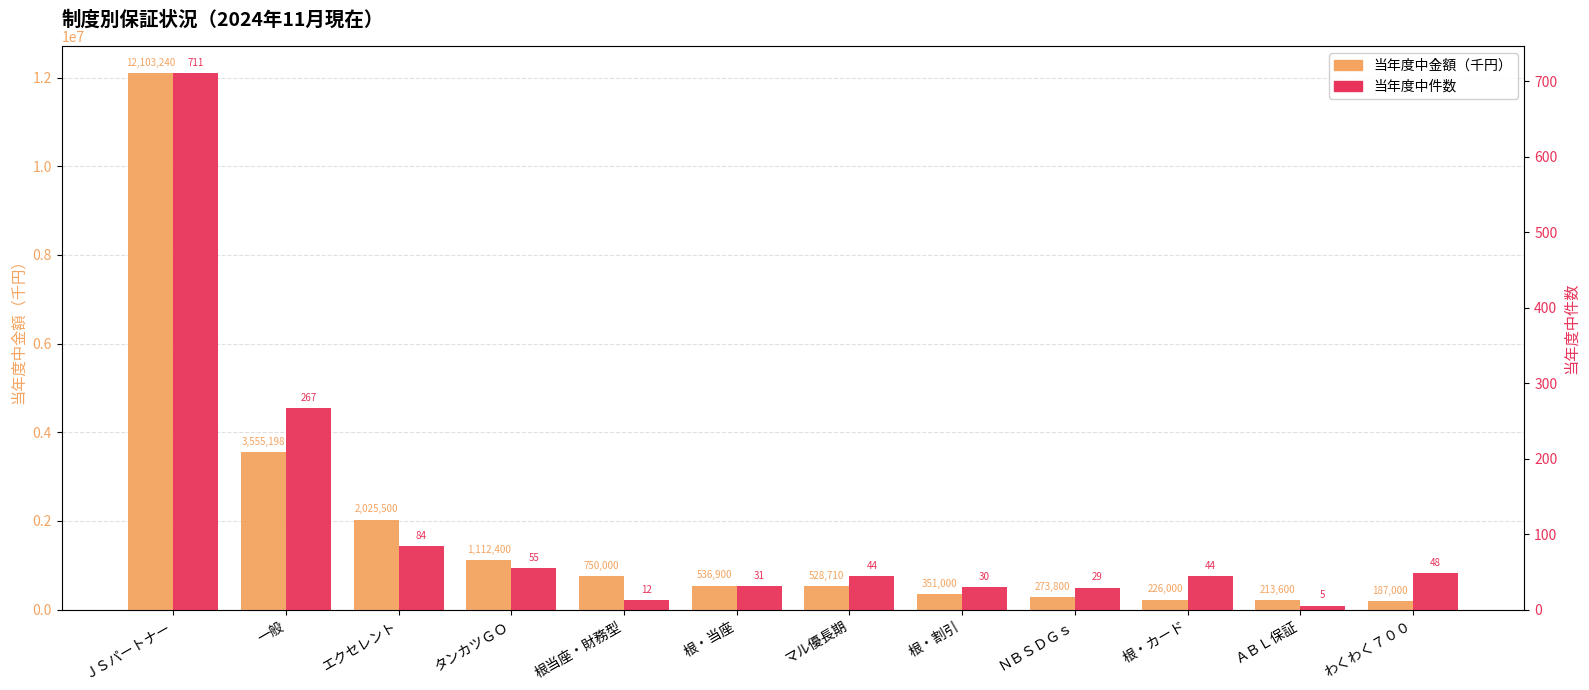

Which category has the lowest value across all series?

ＡＢＬ保証